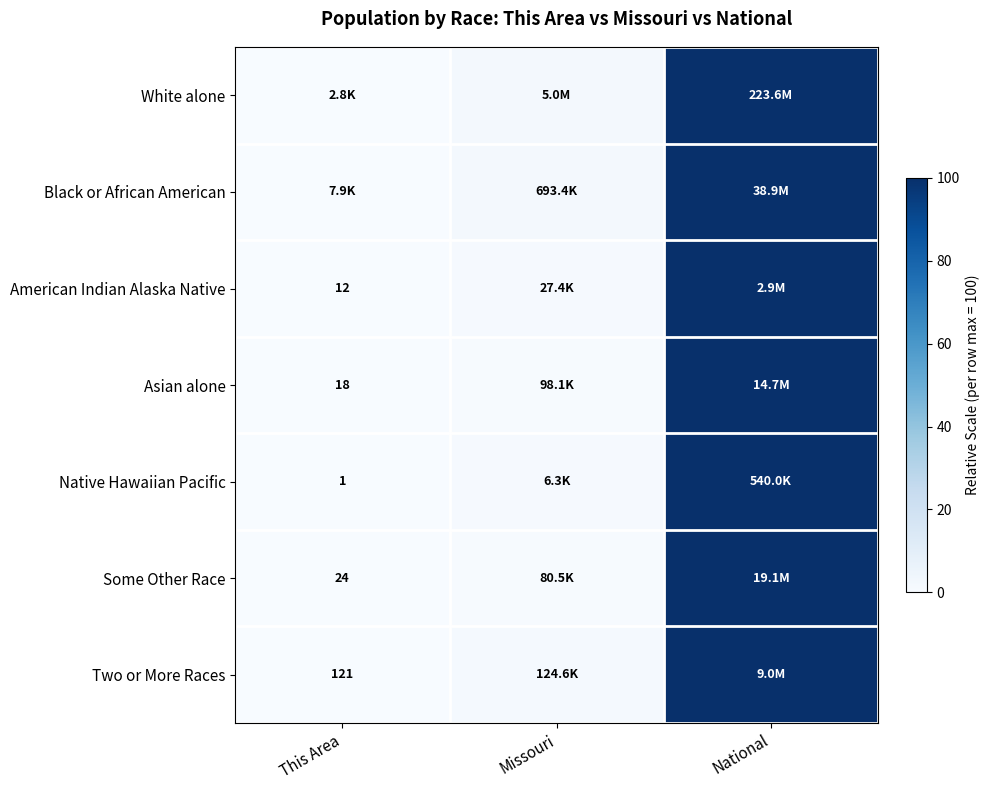

What is the difference between the maximum and minimum values in the Some Other Race series?

100.0